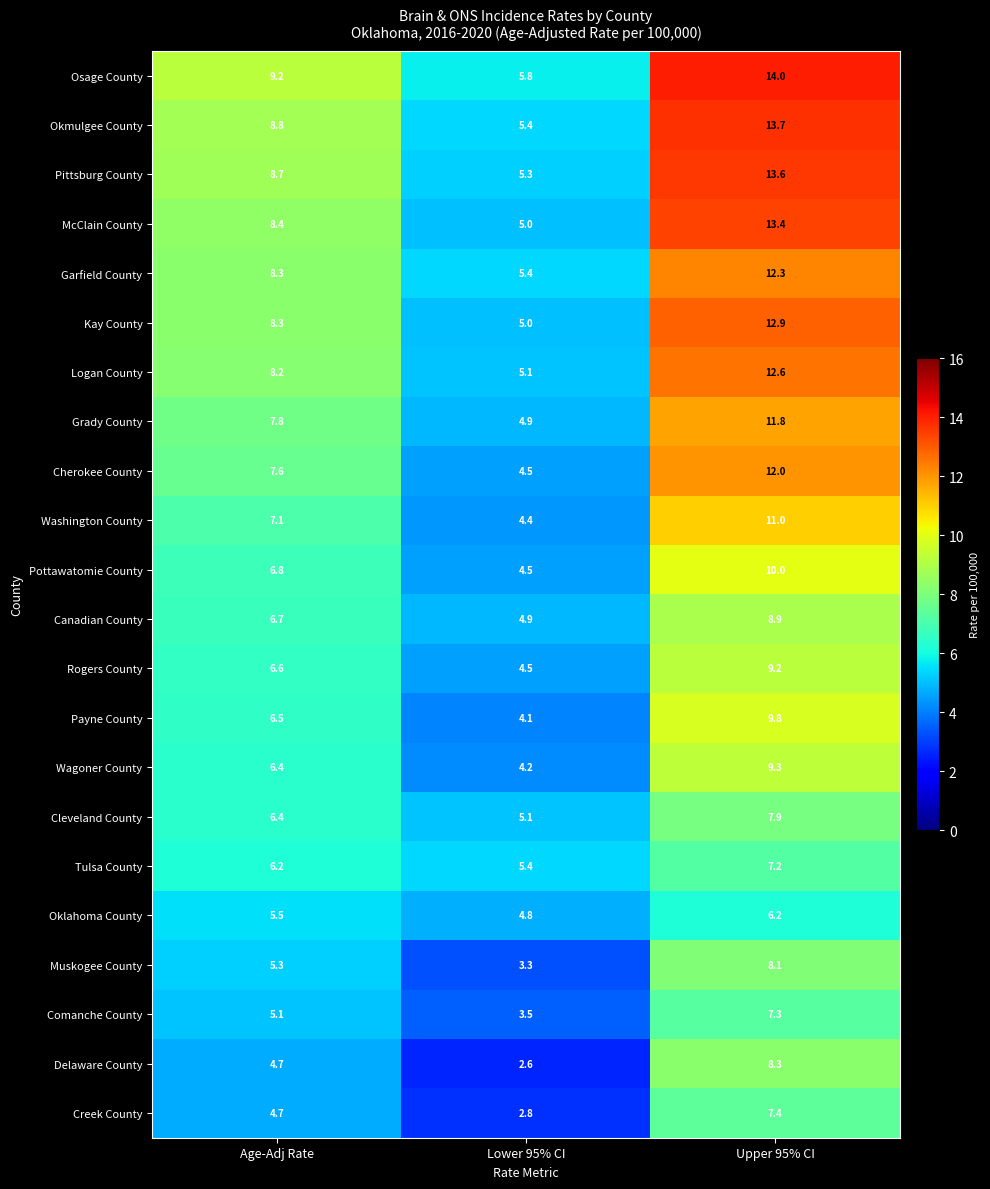

At which category is the sum across all series the highest?

Upper 95% CI